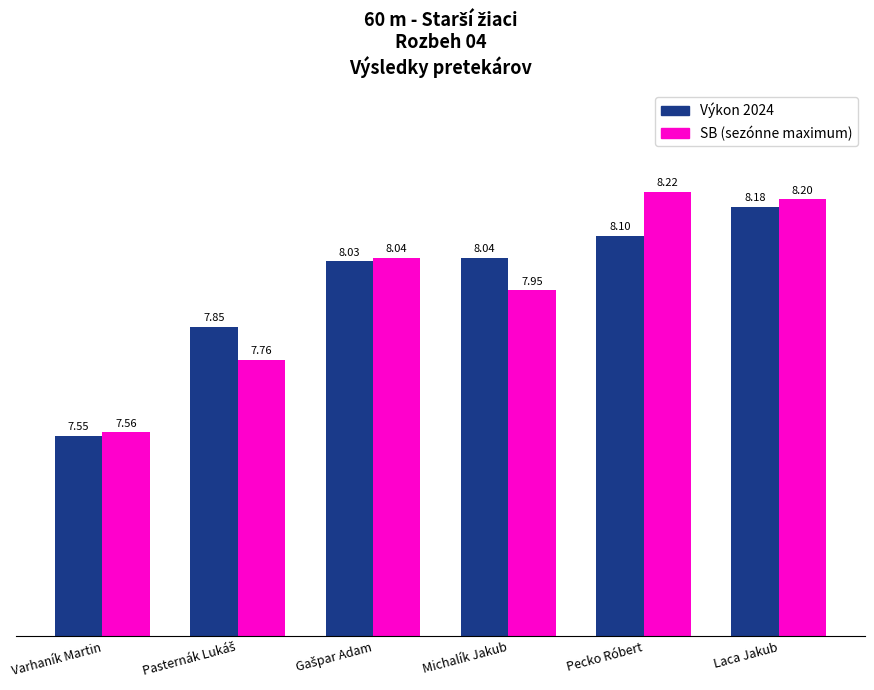

How many distinct data groups are displayed?

2